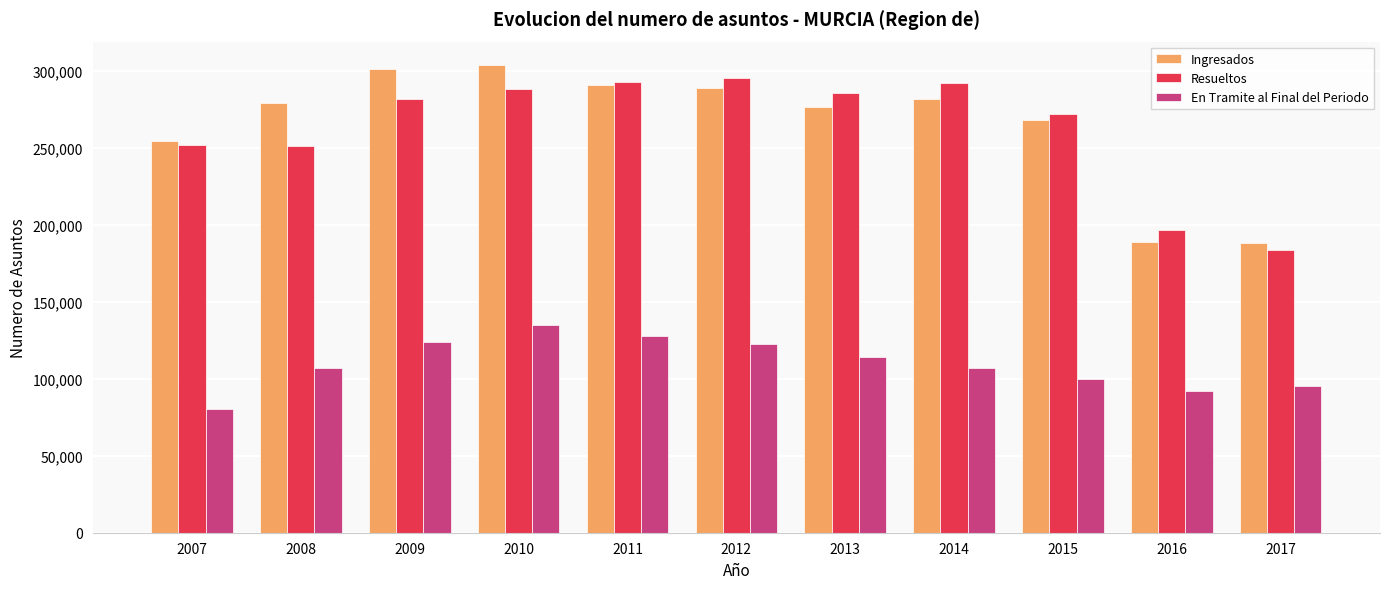

Read the En Tramite al Final del Periodo value at 2009.

123904